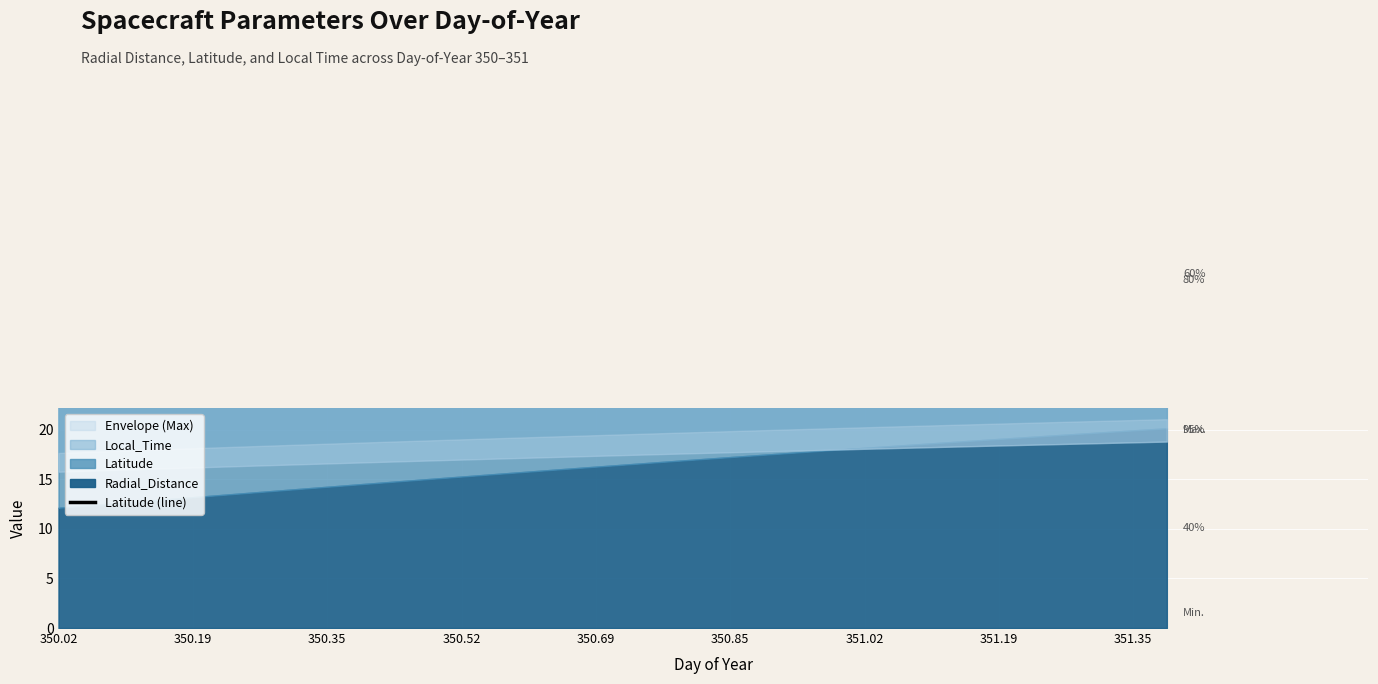

What is the maximum value shown in the chart?

51.3